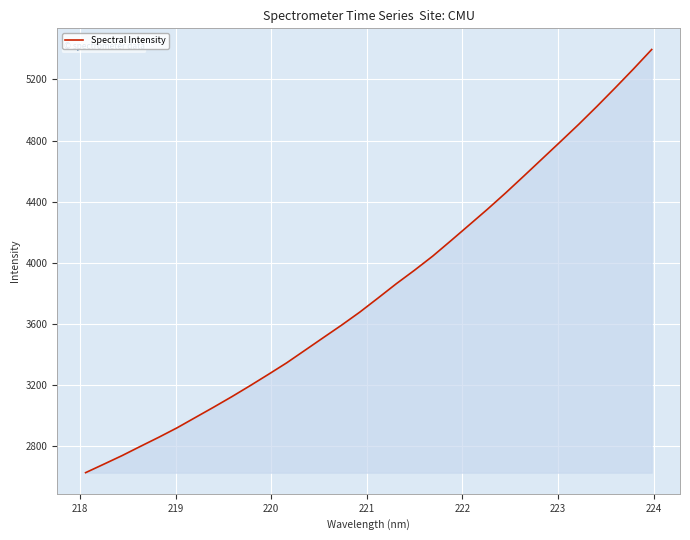

True or false: there are more than 0 points higher than both neighbors.

False